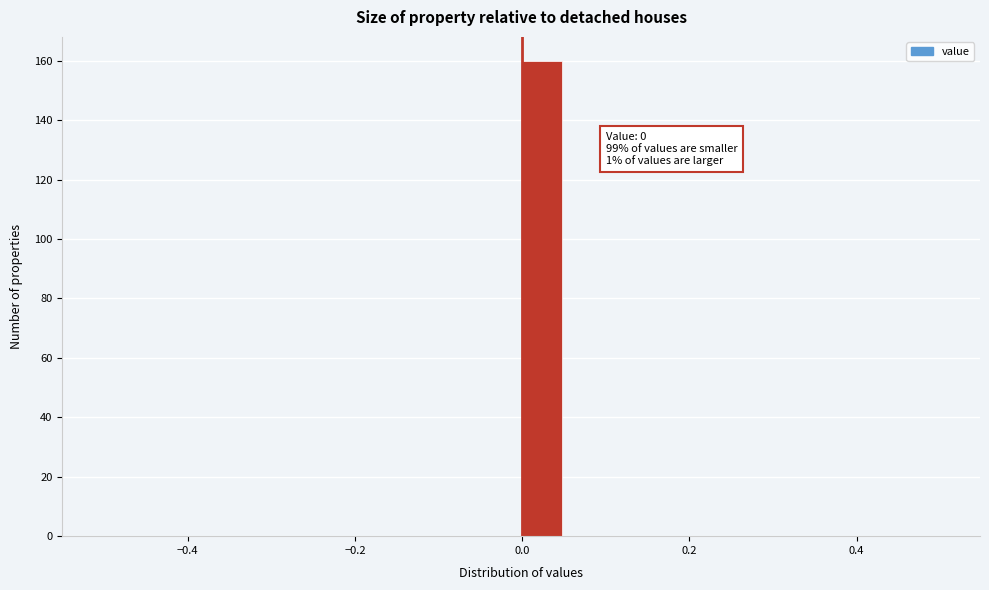

Read against the x-axis, roughly where is the centre of the tallest bar?

0.02